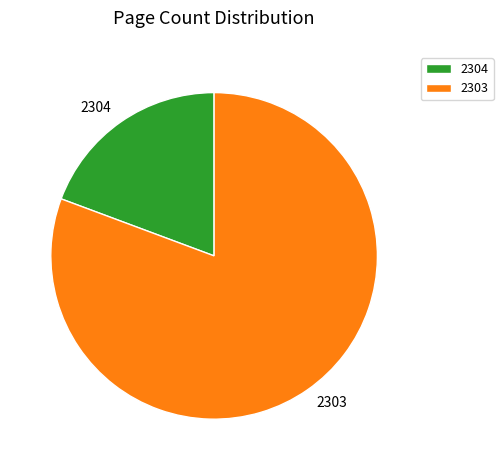

Does 2304 represent more than half of the total?

No